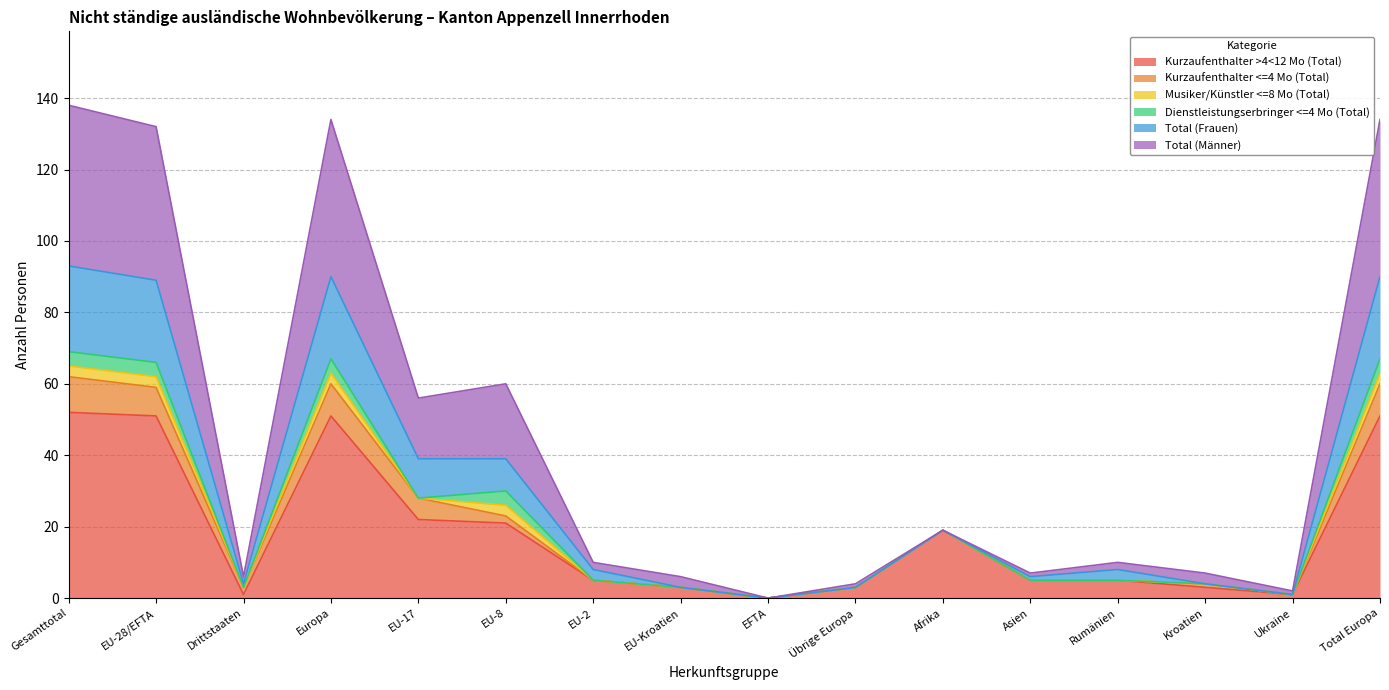

True or false: Kurzaufenthalter >4<12 Mo (Total) has a value of 5 at Rumänien.

True